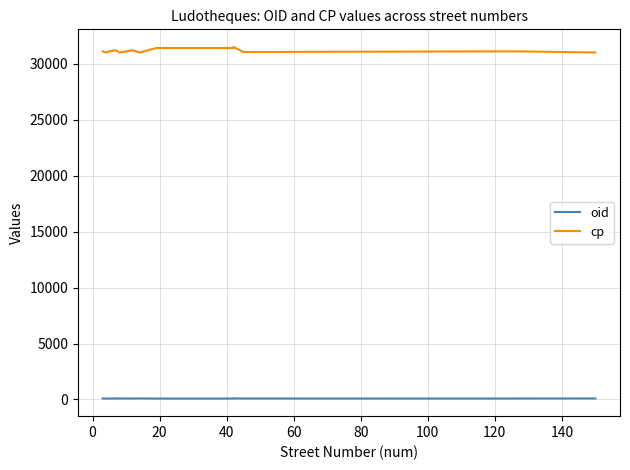

At how many categories does at least one series exceed 3279?

16